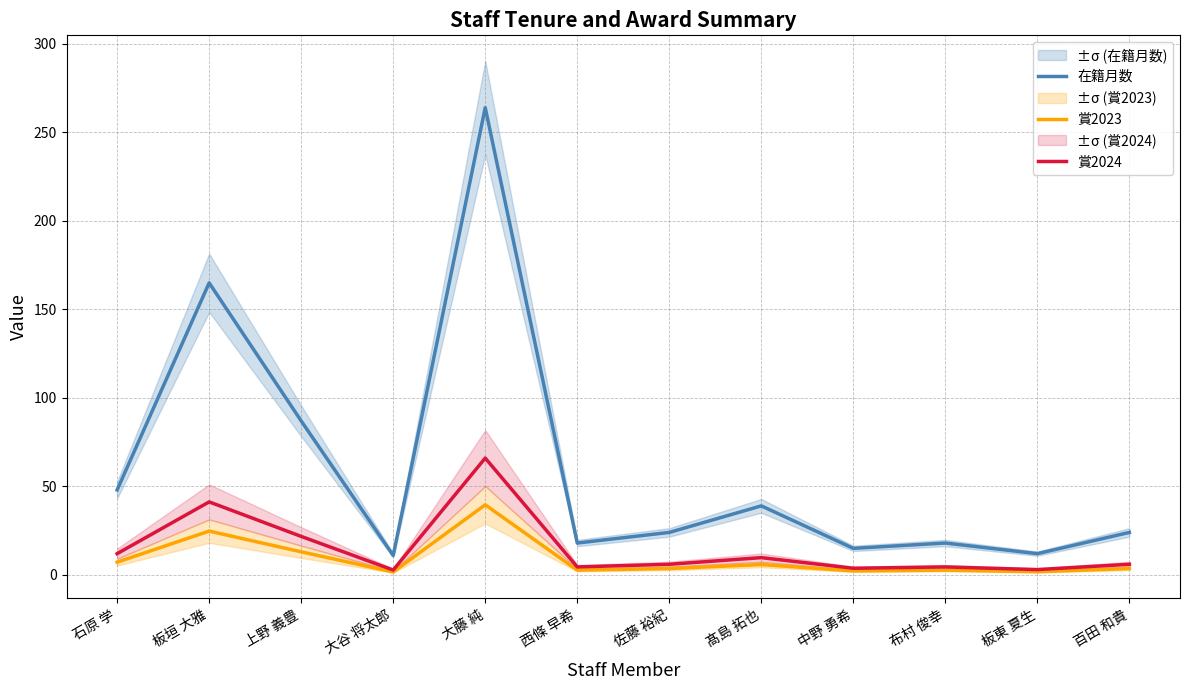

The value of 賞2024 at 西條 早希 is 4.5. True or false?

True